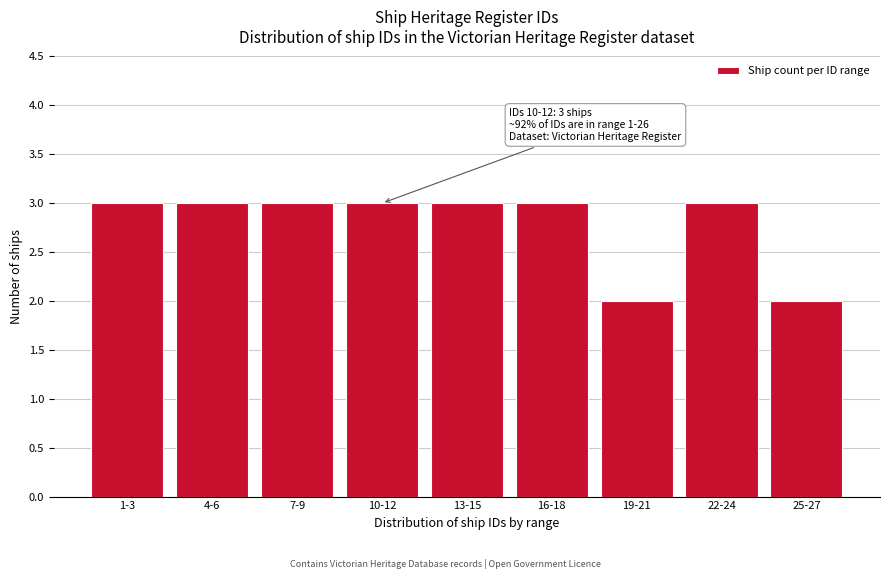

Reading left to right, list all the values displayed in this chart.

3	3	3	3	3	3	2	3	2